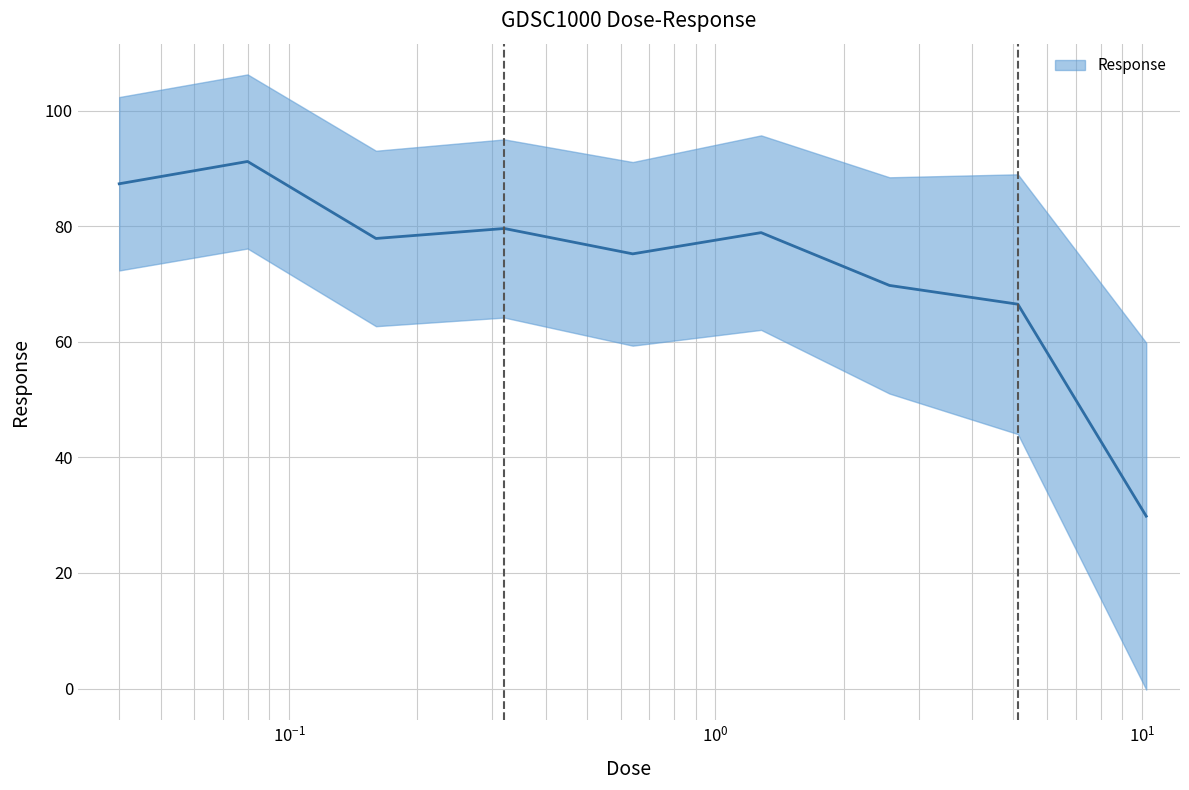

What is the label of the 1st point from the left?

0.04